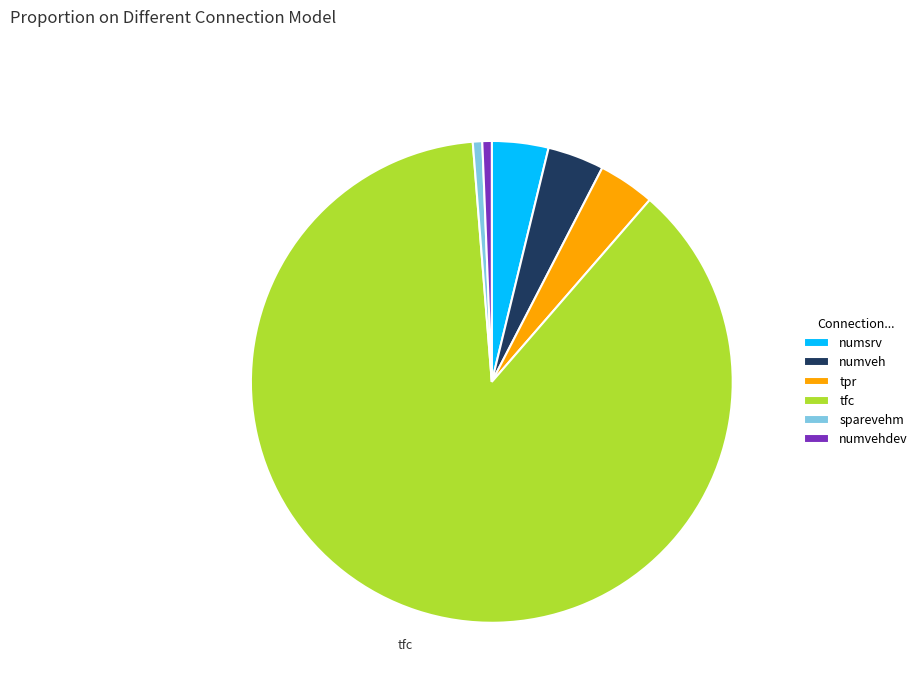

Count the number of slices in the pie.

6